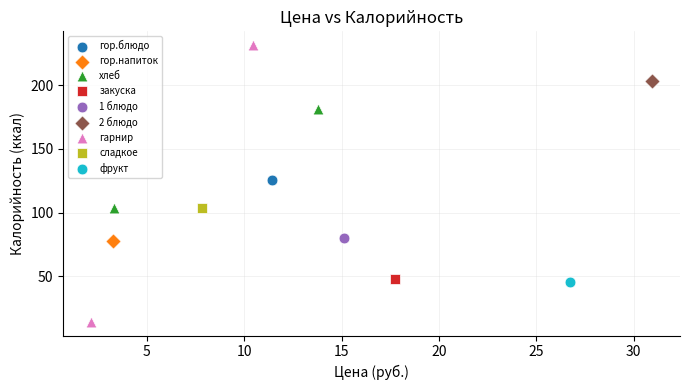

Which series reaches the minimum Y coordinate?

гарнир